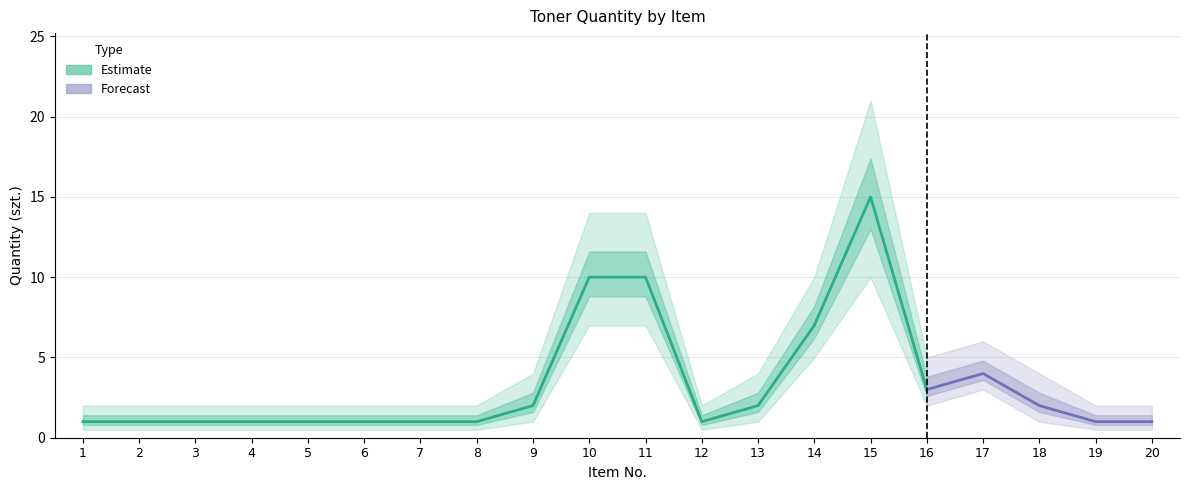

Reading left to right, list all the values displayed in this chart.

Quantity: 1=1.0	2=1.0	3=1.0	4=1.0	5=1.0	6=1.0	7=1.0	8=1.0	9=2.0	10=10.0	11=10.0	12=1.0	13=2.0	14=7.0	15=15.0	16=3.0	17=4.0	18=2.0	19=1.0	20=1.0
Lower bound: 1=0.5	2=0.5	3=0.5	4=0.5	5=0.5	6=0.5	7=0.5	8=0.5	9=1.0	10=7.0	11=7.0	12=0.5	13=1.0	14=5.0	15=10.0	16=2.0	17=3.0	18=1.0	19=0.5	20=0.5
Upper bound: 1=2.0	2=2.0	3=2.0	4=2.0	5=2.0	6=2.0	7=2.0	8=2.0	9=4.0	10=14.0	11=14.0	12=2.0	13=4.0	14=10.0	15=21.0	16=5.0	17=6.0	18=4.0	19=2.0	20=2.0